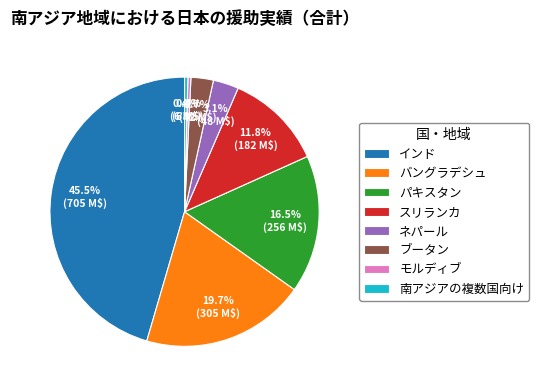

Combined, what portion of the pie is 南アジアの複数国向け and スリランカ?

12.2%